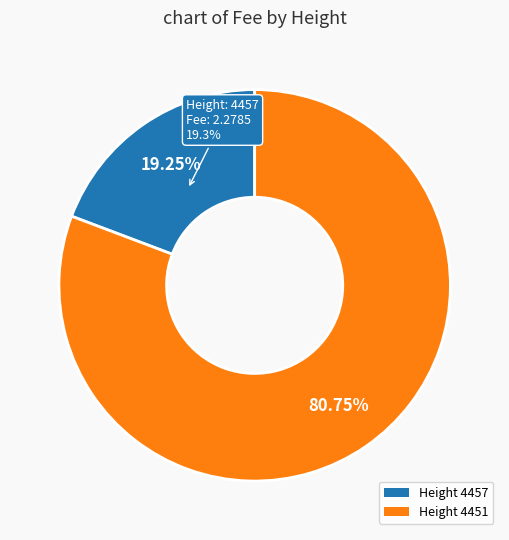

Approximately how many times larger is the value at 4451 compared to 4457?

4.2